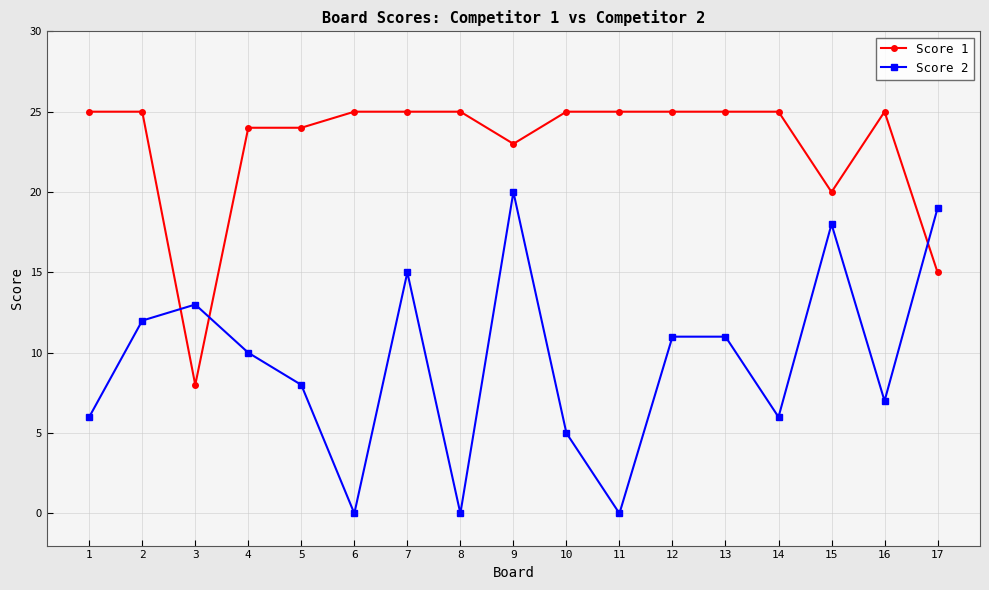

How many data points does each series have?

17